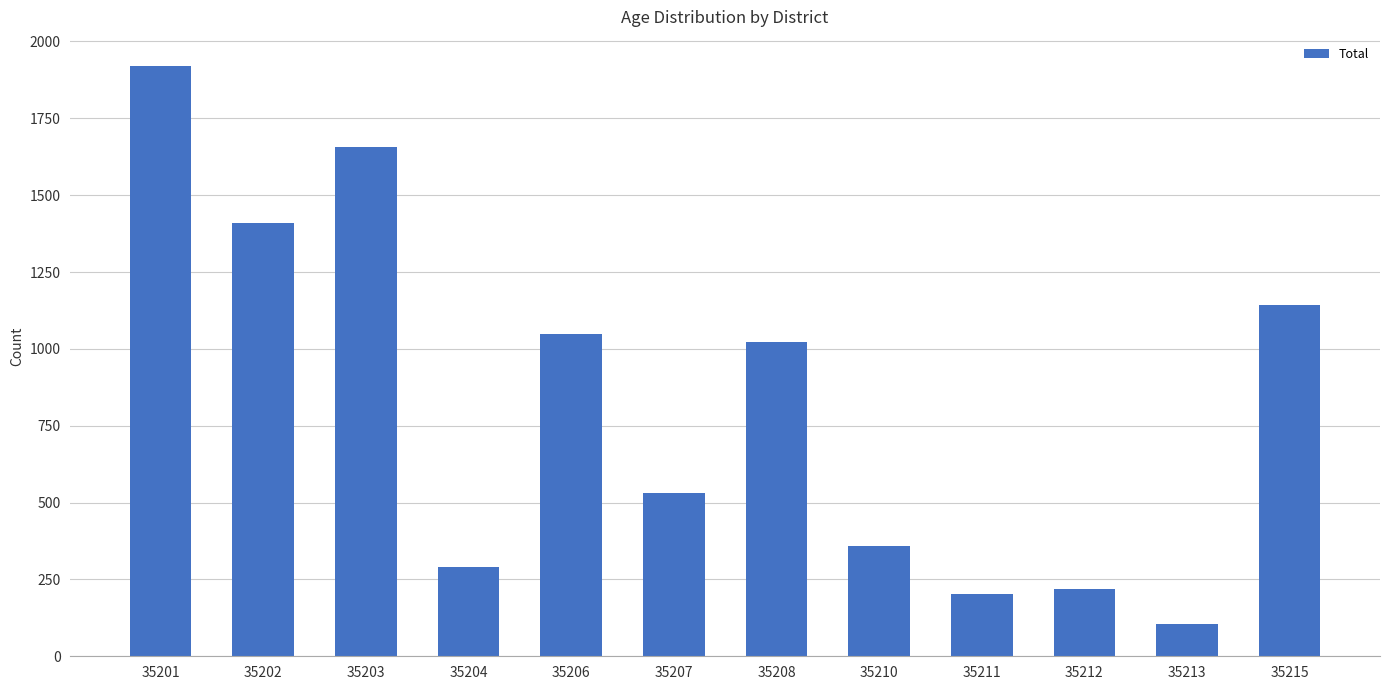

What is the value of the 1st bar from the left?

1919